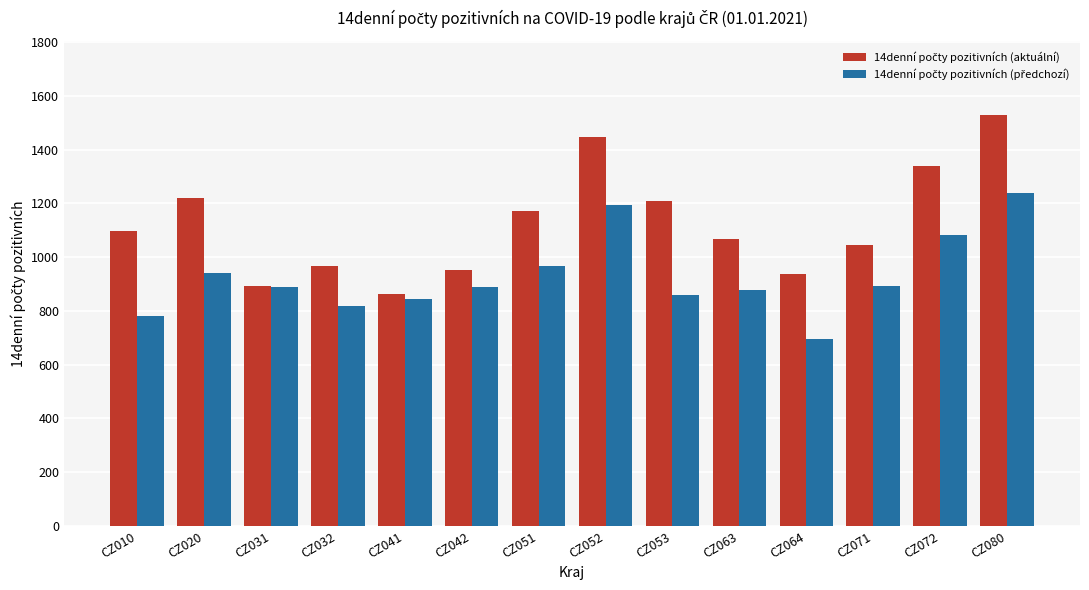

What is the difference between the highest and lowest values at CZ052?

254.1